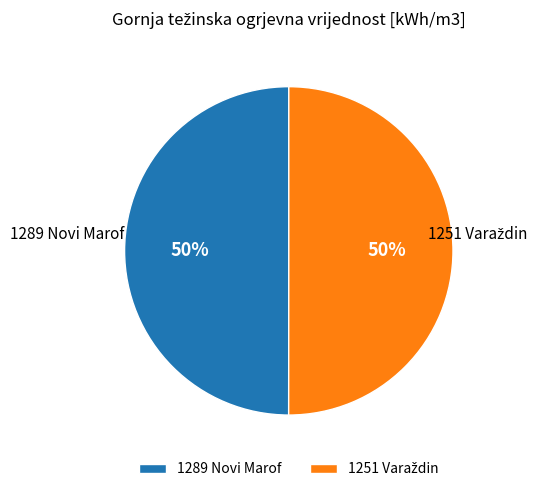

The 1289 Novi Marof slice represents 39% of the pie. True or false?

False